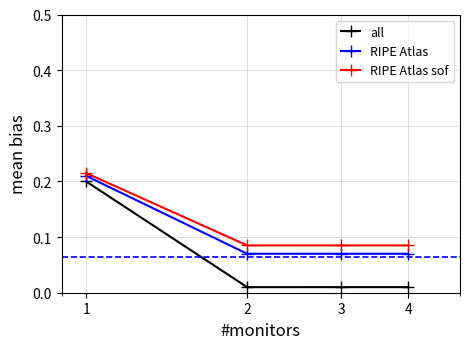

Which series has the largest range (max minus min)?

all